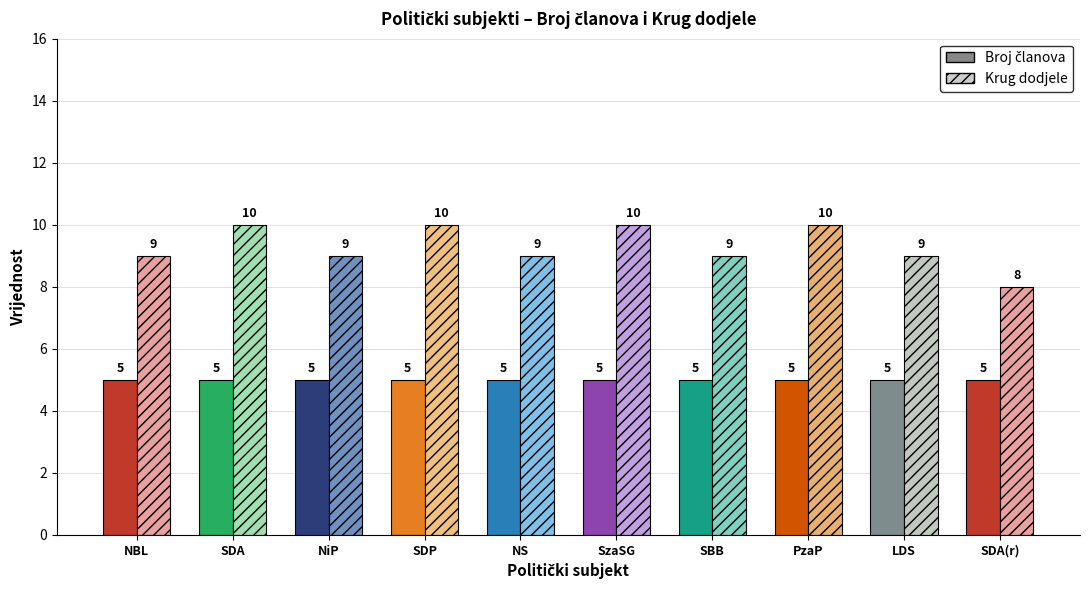

Read the Krug dodjele value at NBL.

9